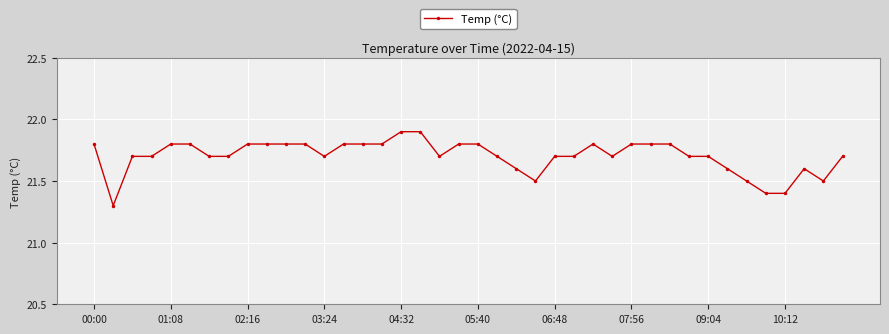

Reading left to right, transcribe all the data shown in this chart.

21.8	21.3	21.7	21.7	21.8	21.8	21.7	21.7	21.8	21.8	21.8	21.8	21.7	21.8	21.8	21.8	21.9	21.9	21.7	21.8	21.8	21.7	21.6	21.5	21.7	21.7	21.8	21.7	21.8	21.8	21.8	21.7	21.7	21.6	21.5	21.4	21.4	21.6	21.5	21.7